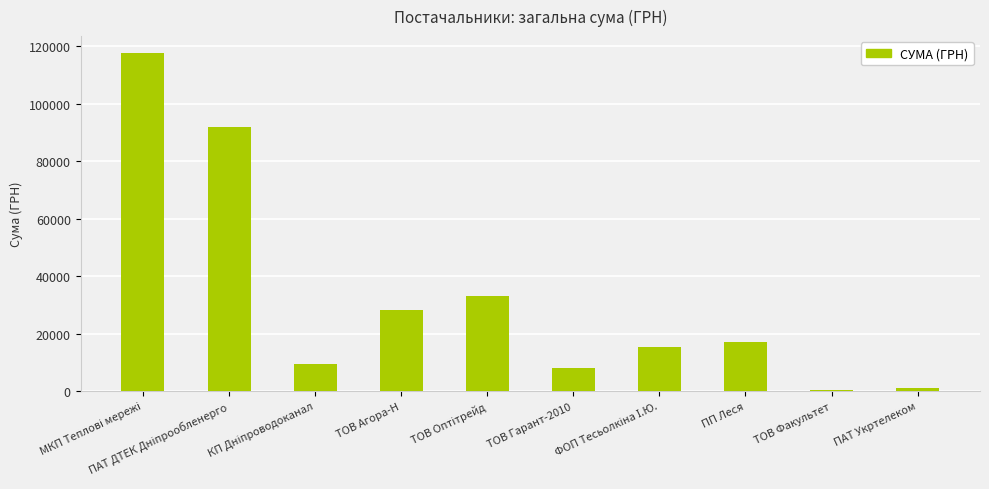

What is the value of the 10th bar from the left?

1070.6